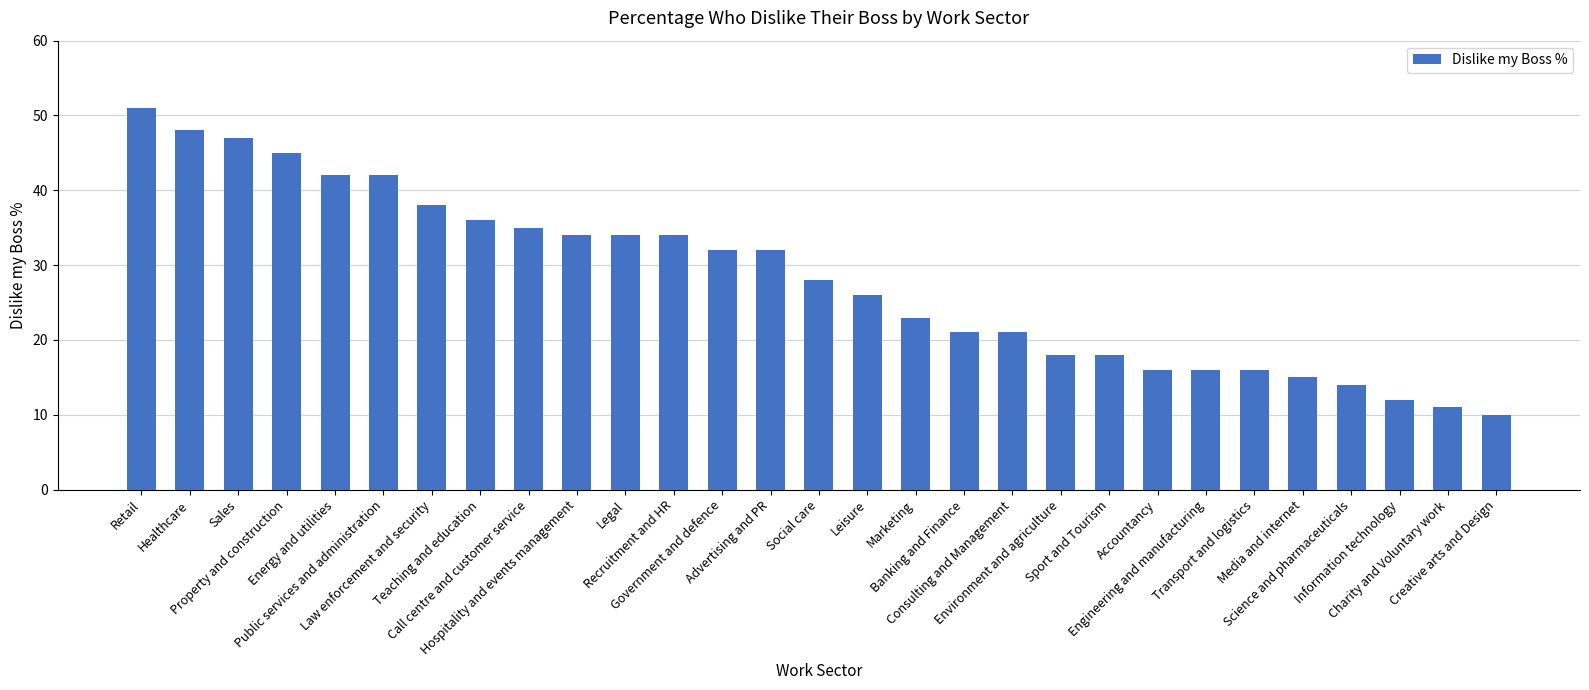

What is the difference between the maximum and second lowest values?

40